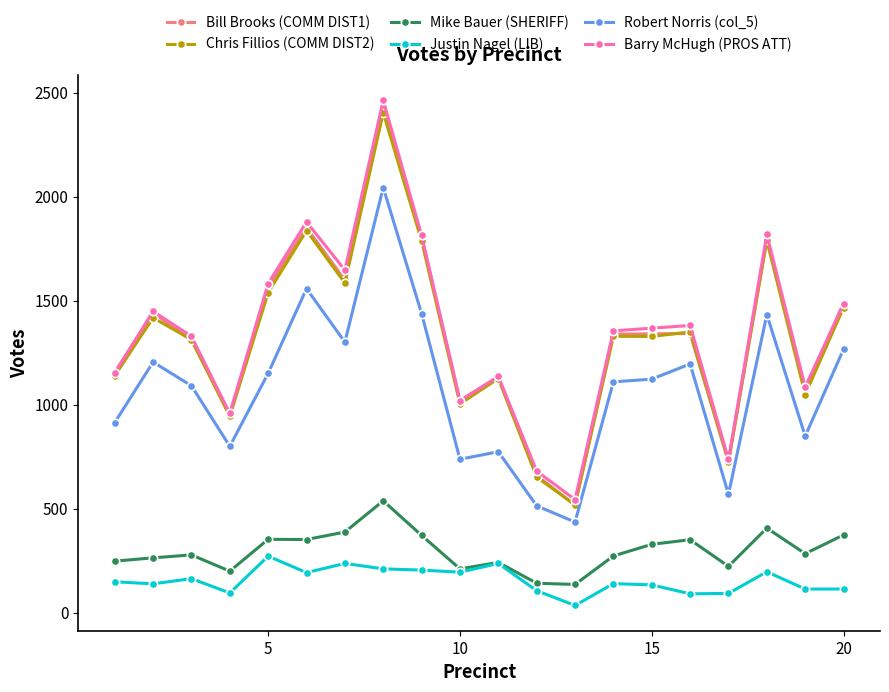

Count the number of categories in the chart.

20